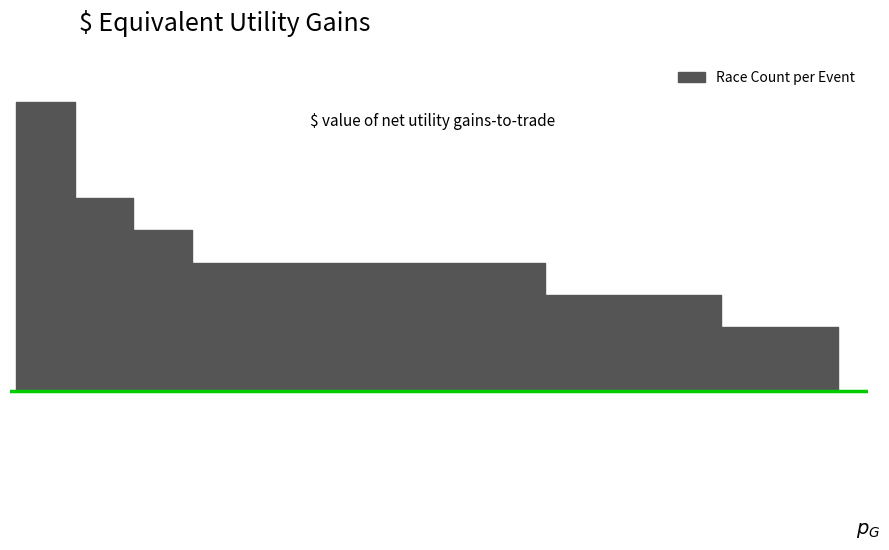

What is the smallest value displayed?

2